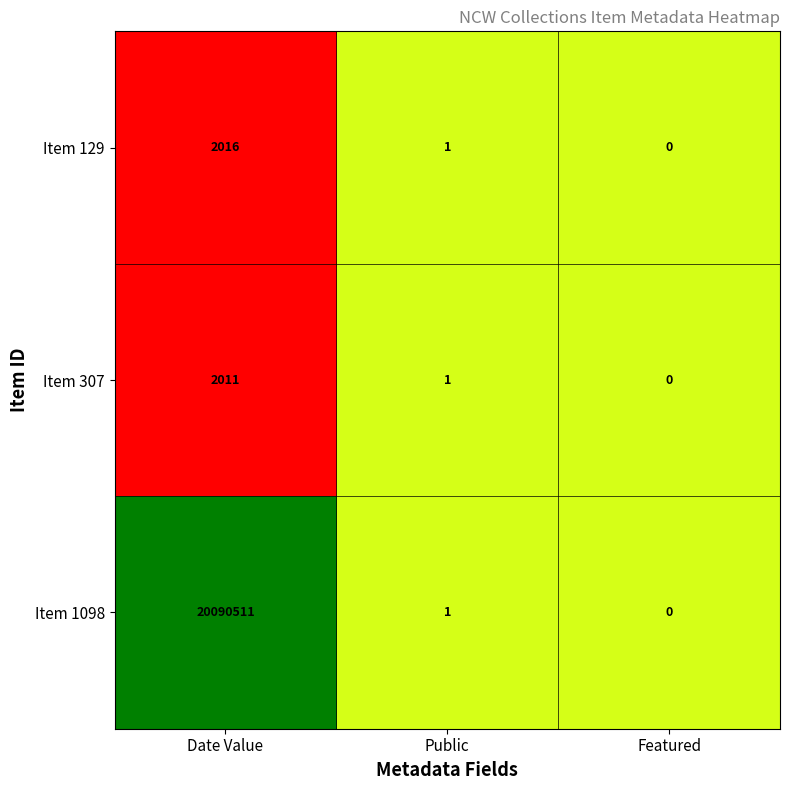

Between Date Value and Featured, which series saw the biggest shift?

Item 1098